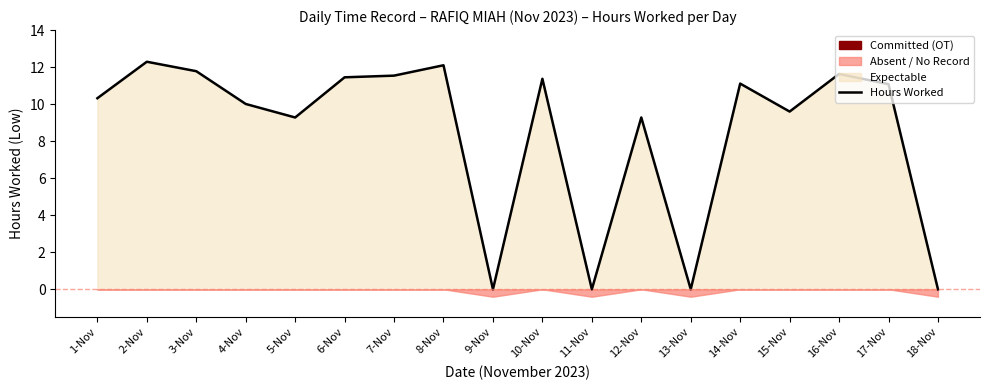

What is the difference between the values at 14-Nov and 15-Nov?

1.5